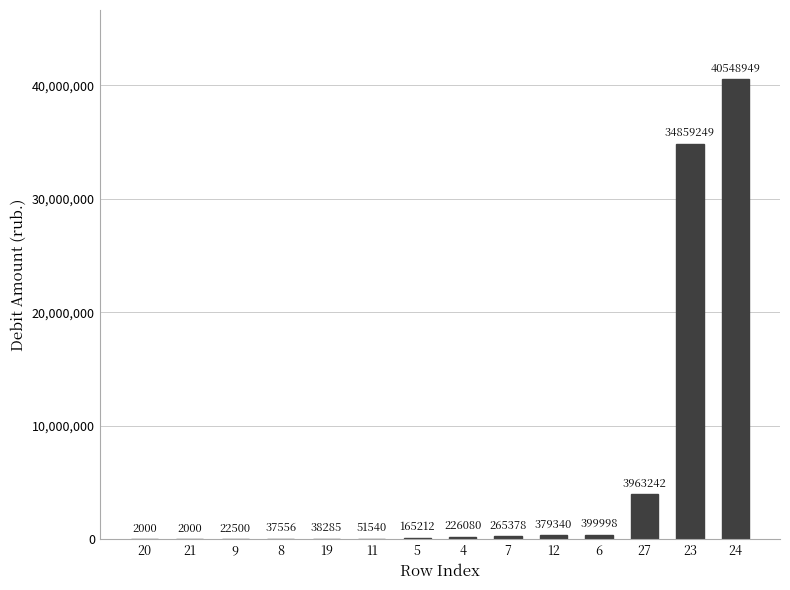

What is the greatest value displayed?

40548948.9